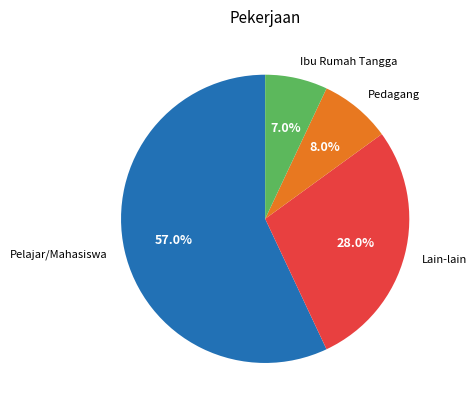

To the nearest percent, what is the combined percentage of Pedagang and Ibu Rumah Tangga?

15%